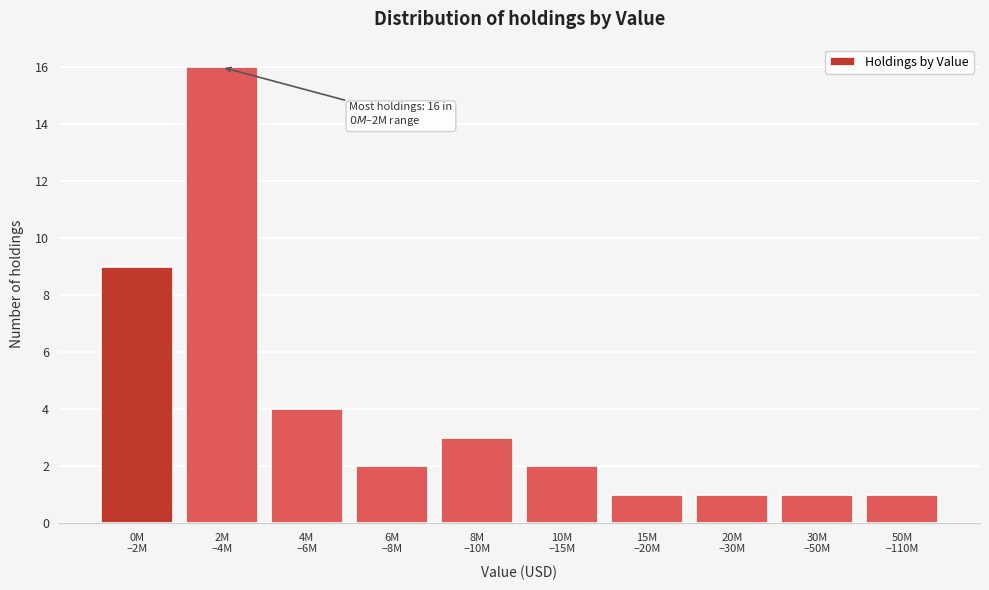

Reading left to right, extract all data points from this chart.

9	16	4	2	3	2	1	1	1	1